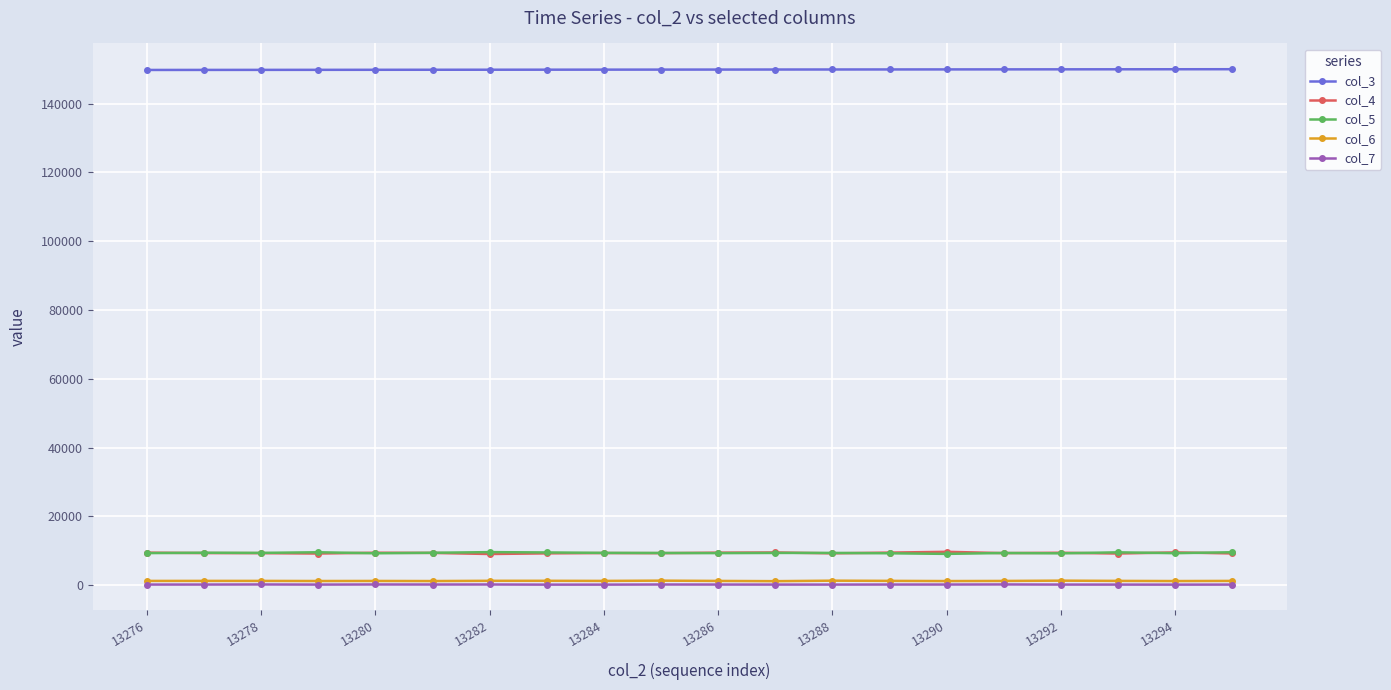

Which series has the largest total across all categories?

col_3